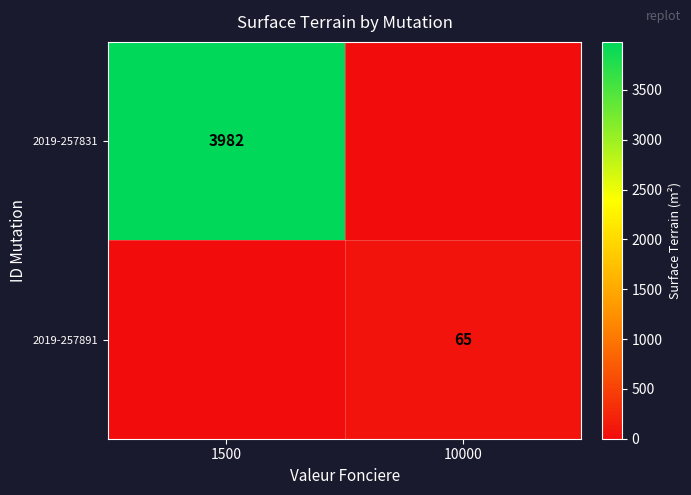

What is the spread (max minus min) of values at 1500?

3982